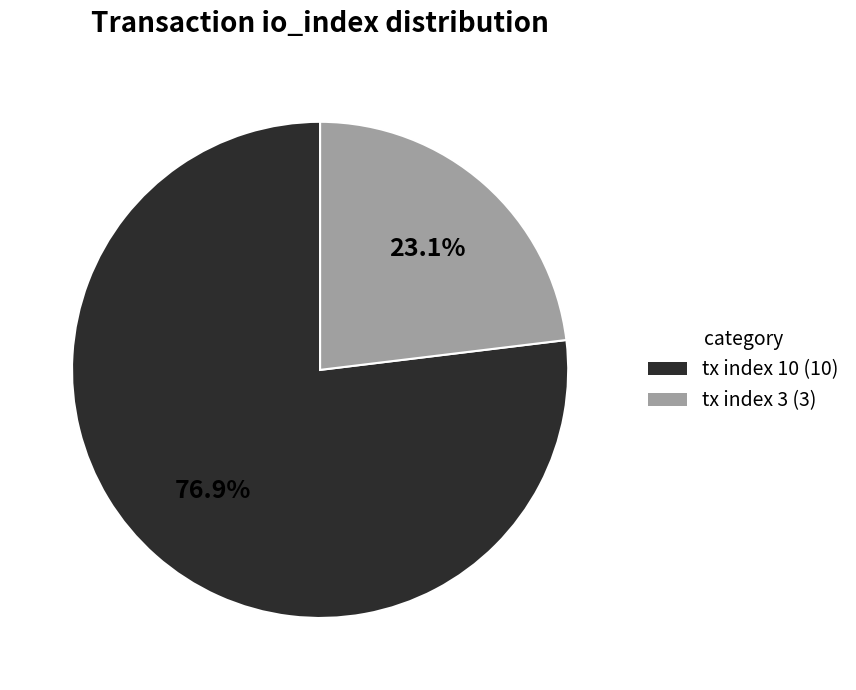

How many segments does this pie chart have?

2